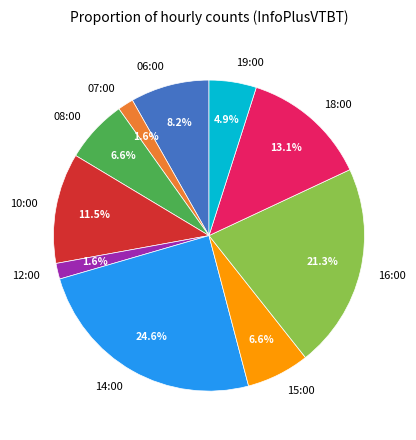

To the nearest percent, what percentage of the pie is 18:00?

13%